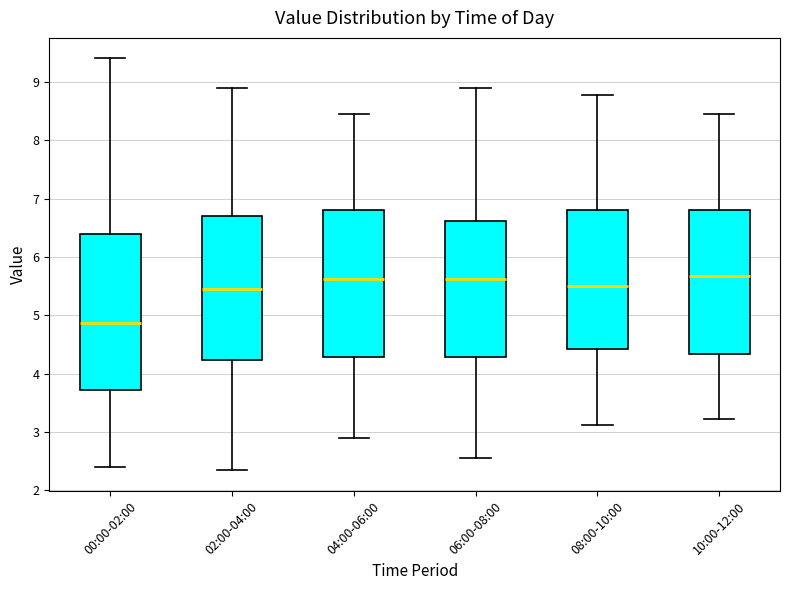

Reading left to right, read every box against the y-axis: the position of its median line, the range the box covers, and the ends of its whiskers. The values are not printed on the chart, so give them approximately, as read against the axis.

00:00-02:00: median 4.9, box 3.7 to 6.4, whiskers 2.4 to 9.4
02:00-04:00: median 5.5, box 4.2 to 6.7, whiskers 2.3 to 8.9
04:00-06:00: median 5.6, box 4.3 to 6.8, whiskers 2.9 to 8.5
06:00-08:00: median 5.6, box 4.3 to 6.6, whiskers 2.6 to 8.9
08:00-10:00: median 5.5, box 4.4 to 6.8, whiskers 3.1 to 8.8
10:00-12:00: median 5.7, box 4.3 to 6.8, whiskers 3.2 to 8.5